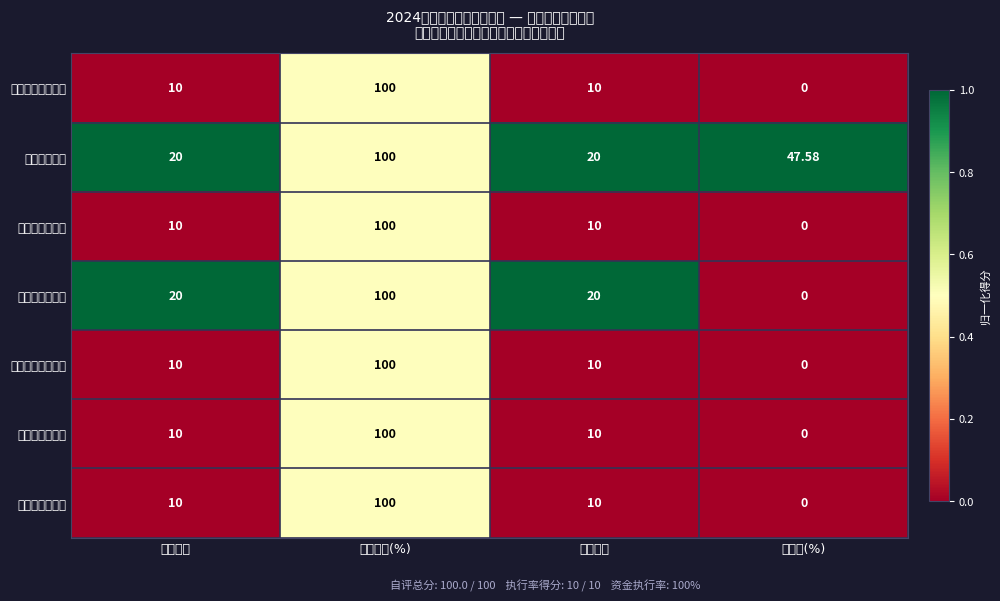

Reading left to right, extract all data points from this chart.

定点医疗救助机构: 指标权重=10.0	得分系数(%)=100.0	指标得分=10.0	偏离度(%)=0.0
全年救助人次: 指标权重=20.0	得分系数(%)=100.0	指标得分=20.0	偏离度(%)=47.6
单病种付费种类: 指标权重=10.0	得分系数(%)=100.0	指标得分=10.0	偏离度(%)=0.0
一站式结算覆盖: 指标权重=20.0	得分系数(%)=100.0	指标得分=20.0	偏离度(%)=0.0
建立规范转诊制度: 指标权重=10.0	得分系数(%)=100.0	指标得分=10.0	偏离度(%)=0.0
对救助体系影响: 指标权重=10.0	得分系数(%)=100.0	指标得分=10.0	偏离度(%)=0.0
服务对象满意度: 指标权重=10.0	得分系数(%)=100.0	指标得分=10.0	偏离度(%)=0.0